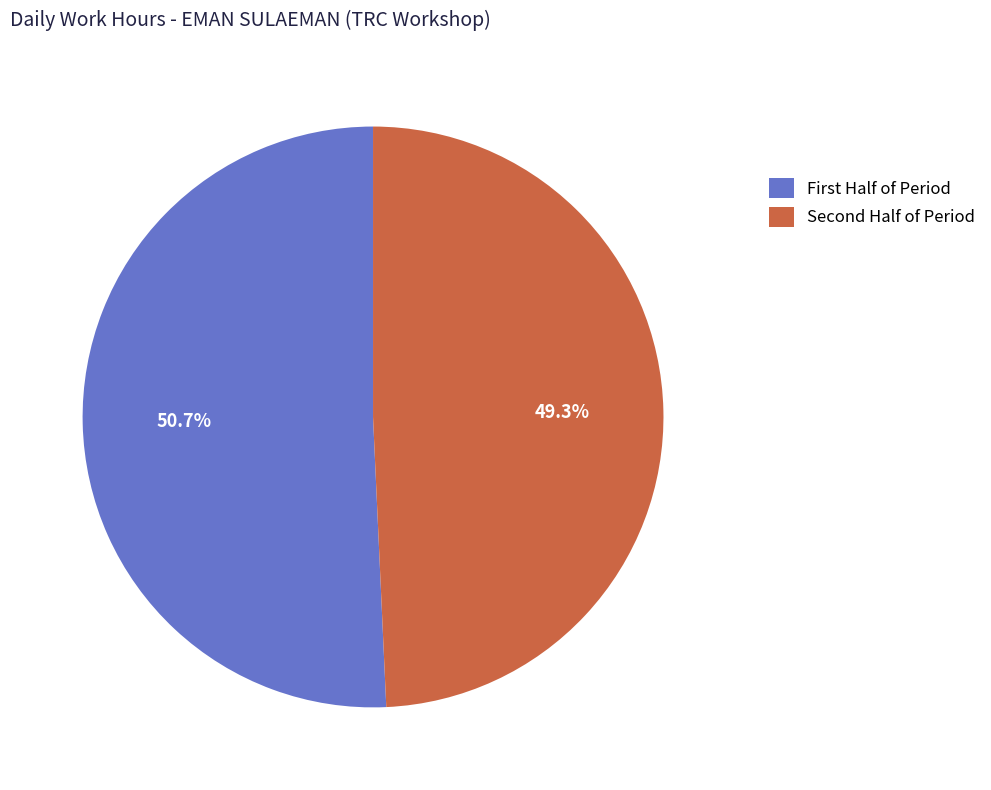

What is the largest slice in the pie chart?

First Half of Period